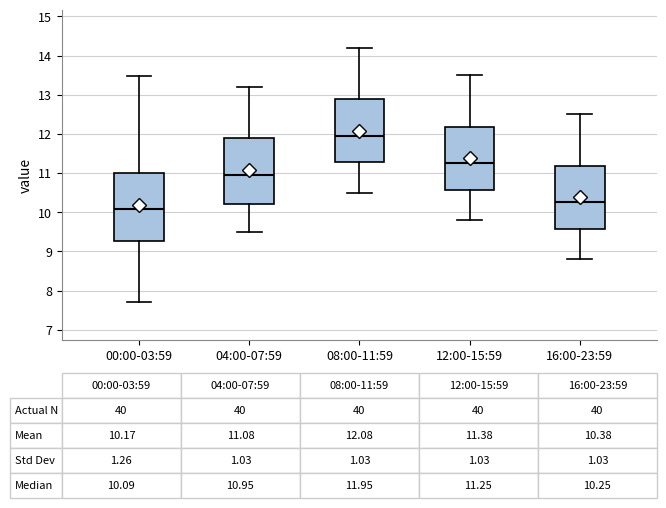

Which box has the highest median line?

08:00-11:59